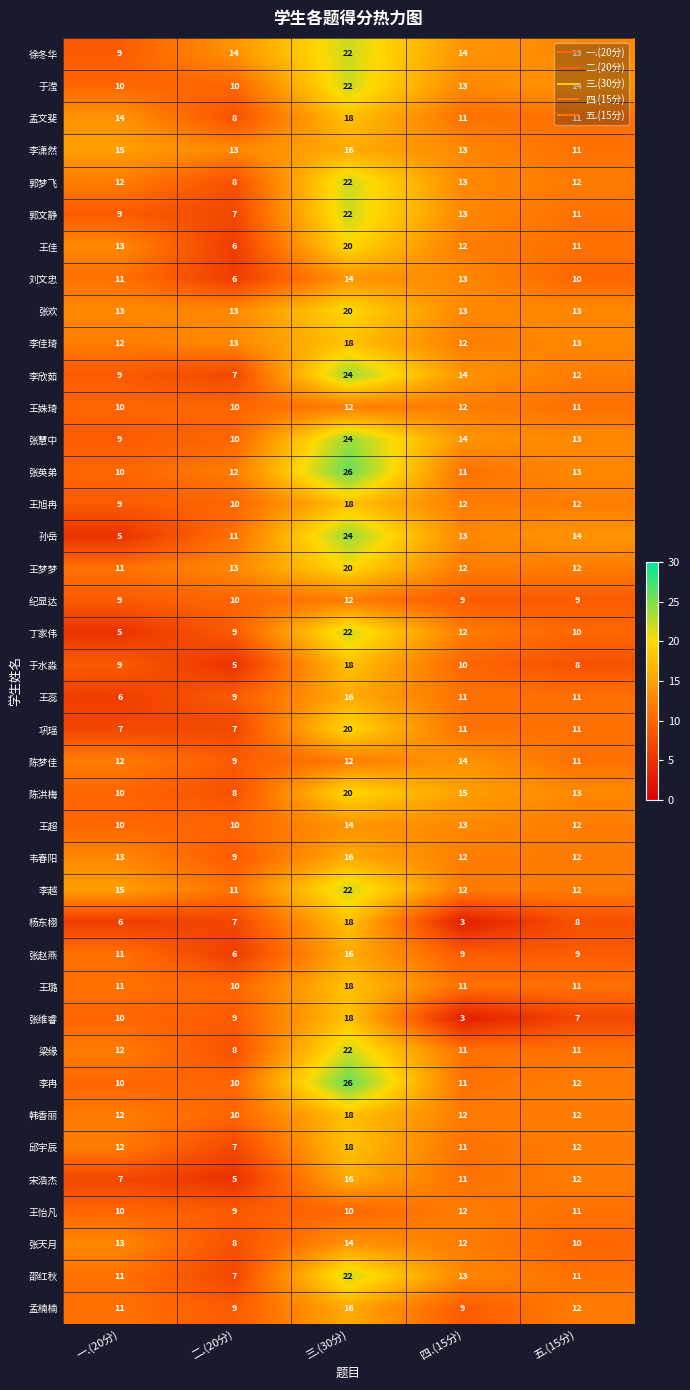

Where is 于水淼 nearest to the value 11?

四.(15分)